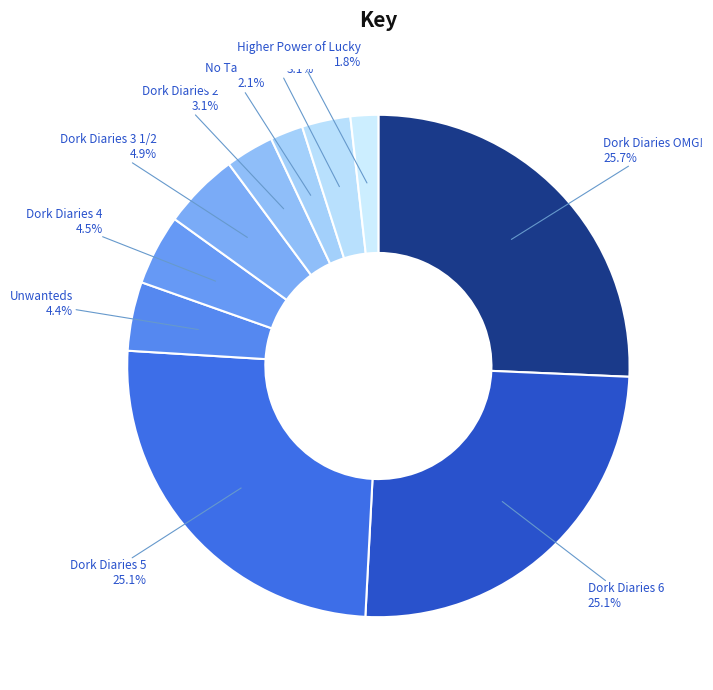

Which slice is the largest?

Dork Diaries OMG!